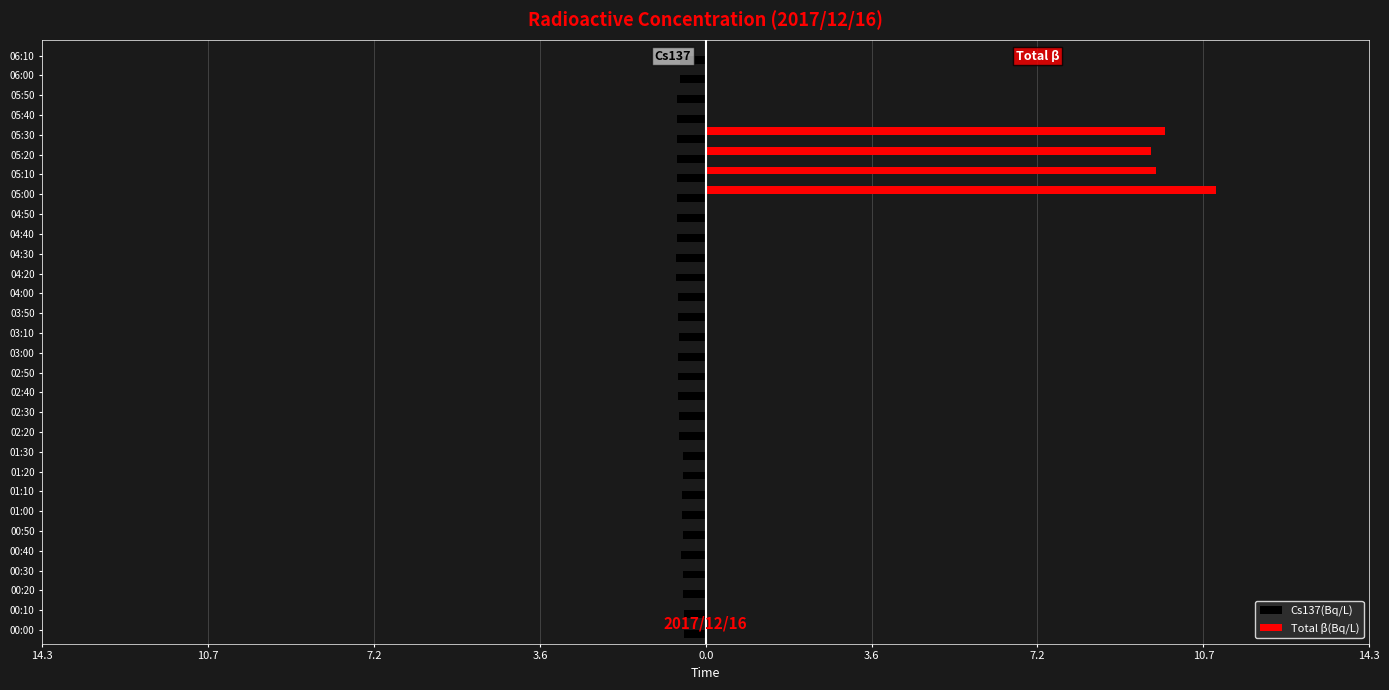

What are all the series names shown in the legend?

Cs137(Bq/L), Total β(Bq/L)